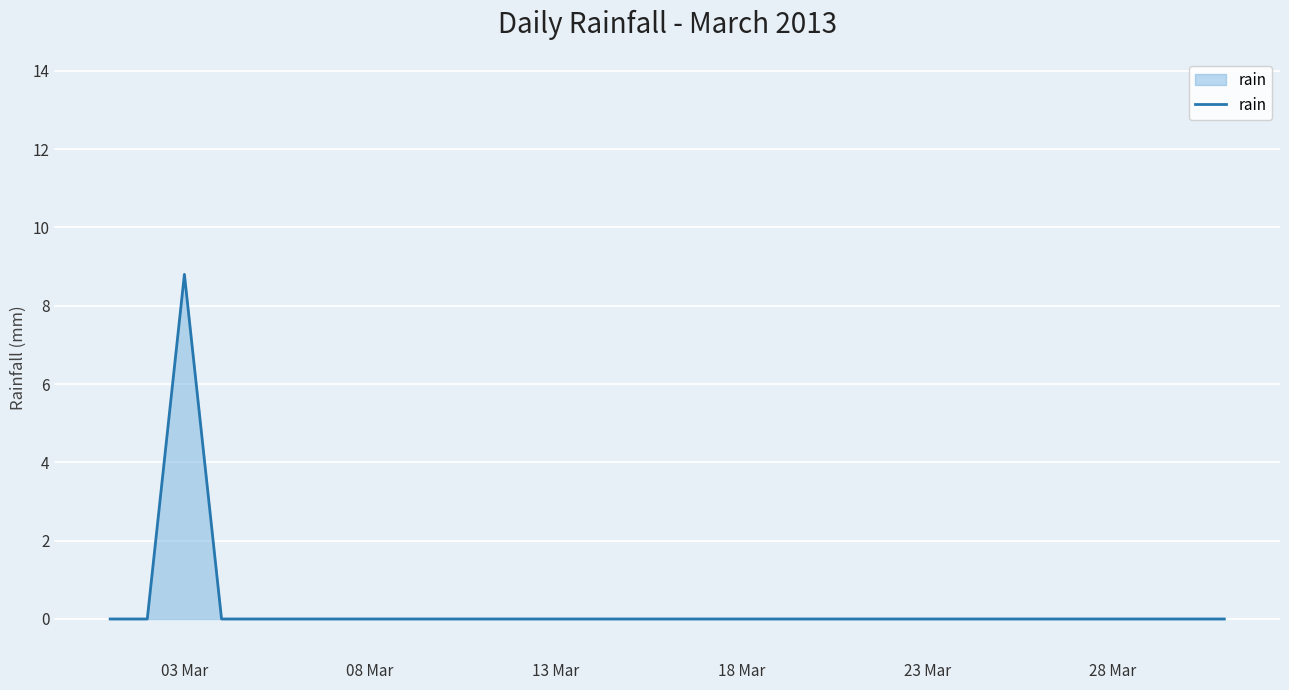

How many series are shown in this chart?

1